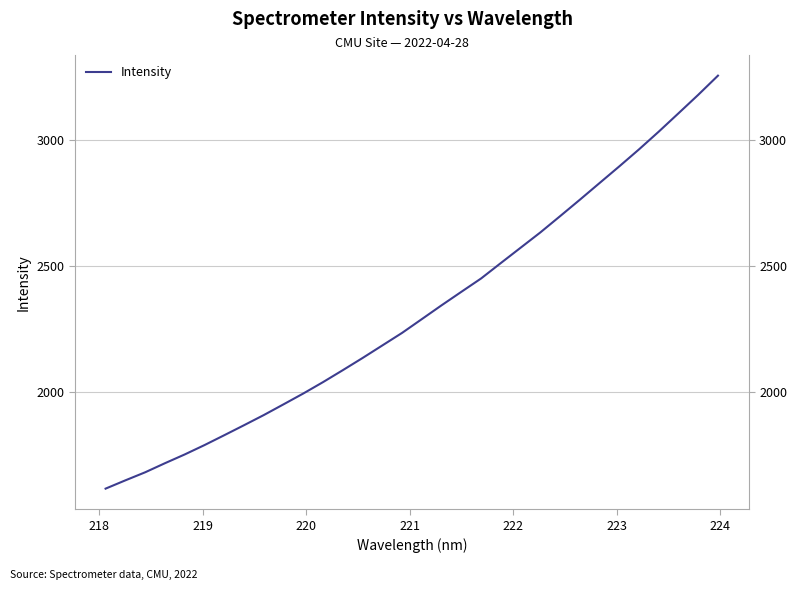

Is it true that the value at 31 is 4651.1?

False